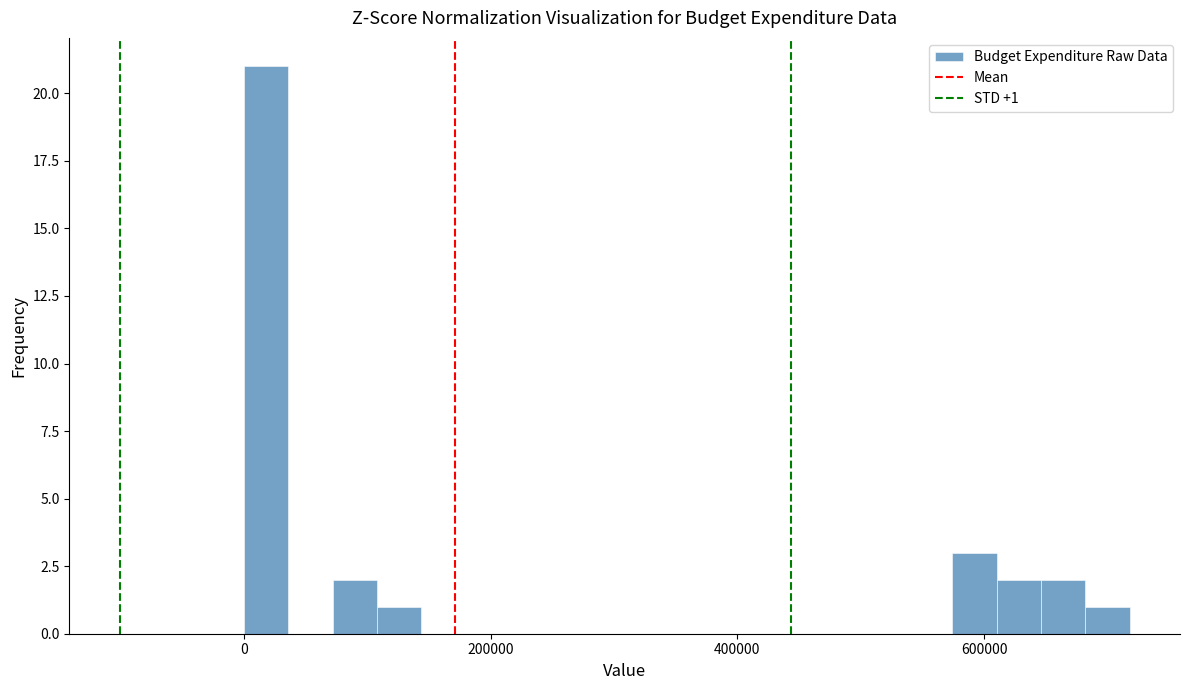

Read against the x-axis, roughly where is the centre of the tallest bar?

20000